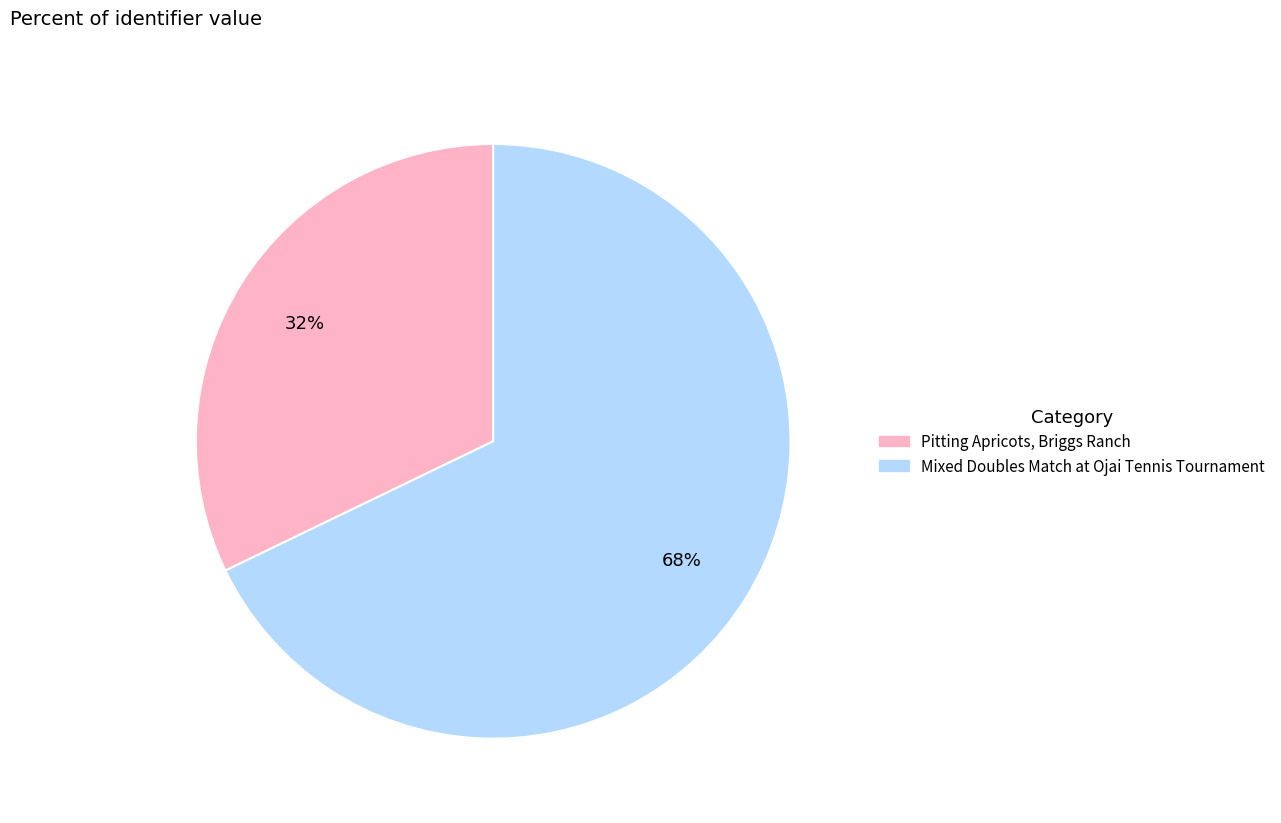

To the nearest percent, what portion does Pitting Apricots, Briggs Ranch represent?

32%